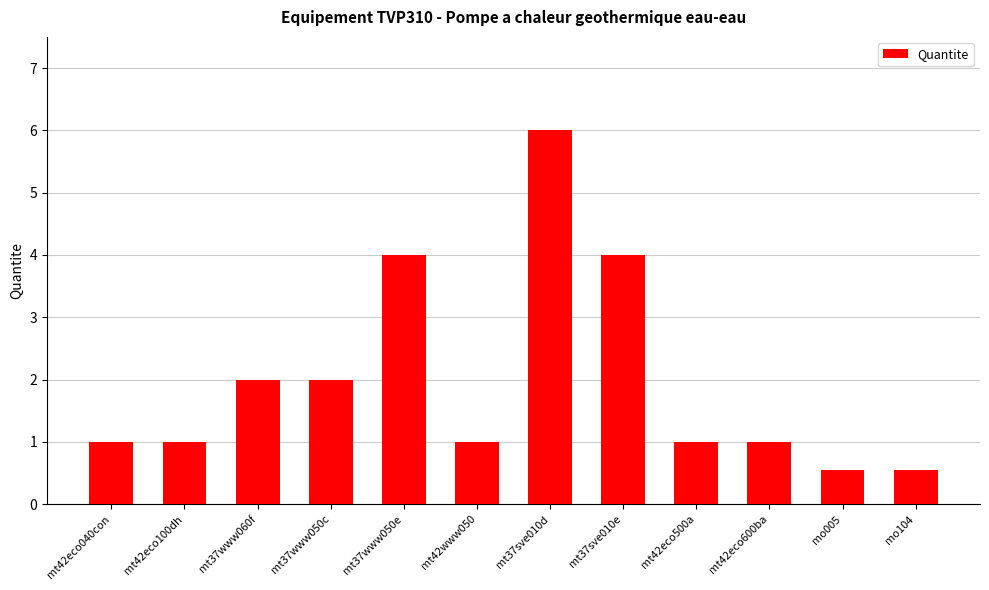

What is the value of the 3rd bar from the left?

2.0